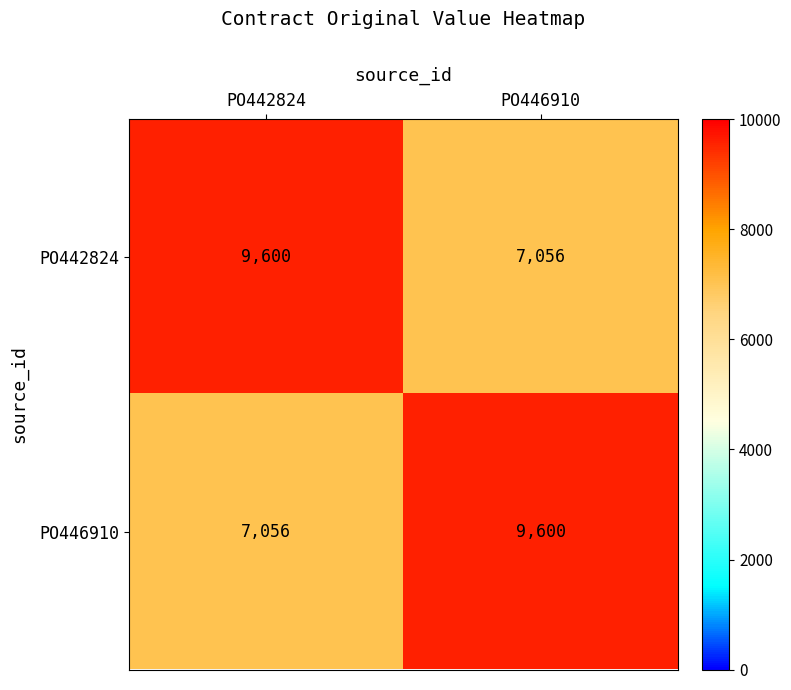

Reading left to right, what are all the values shown in this chart?

PO442824: 9600	7056
PO446910: 7056	9600